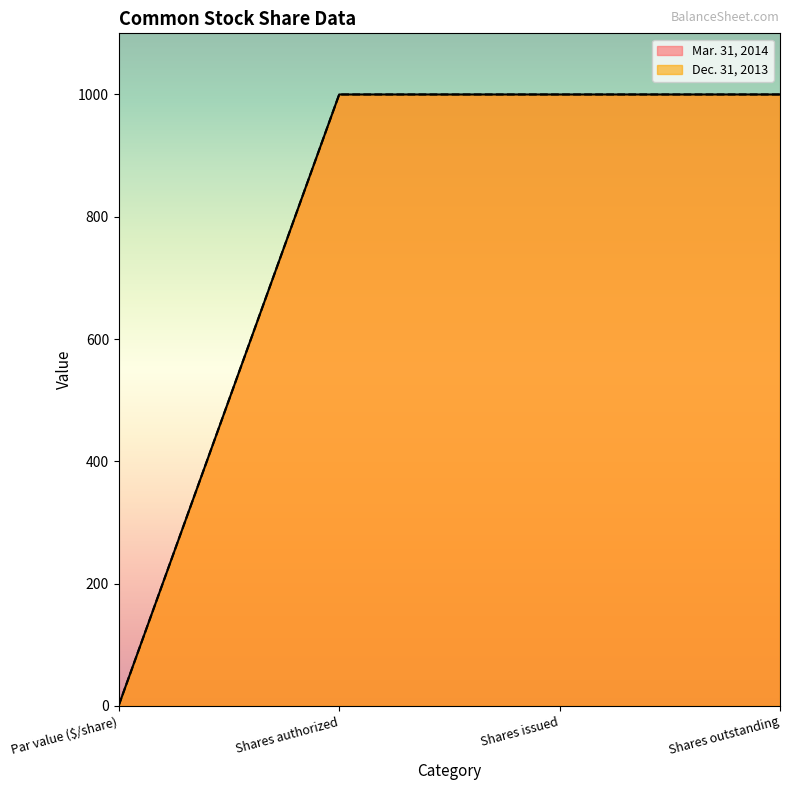

Reading right to left, what are all the values shown in this chart?

Mar. 31, 2014: 1000	1000	1000	1
Dec. 31, 2013: 1000	1000	1000	1